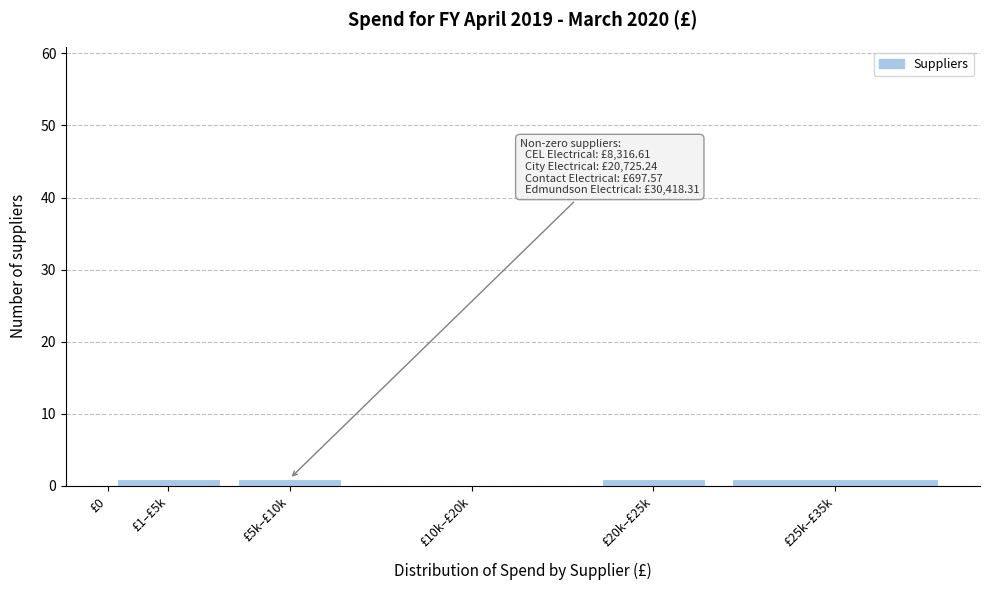

Reading left to right, extract all data points from this chart.

£0=58	£1–£5k=1	£5k–£10k=1	£10k–£20k=0	£20k–£25k=1	£25k–£35k=1